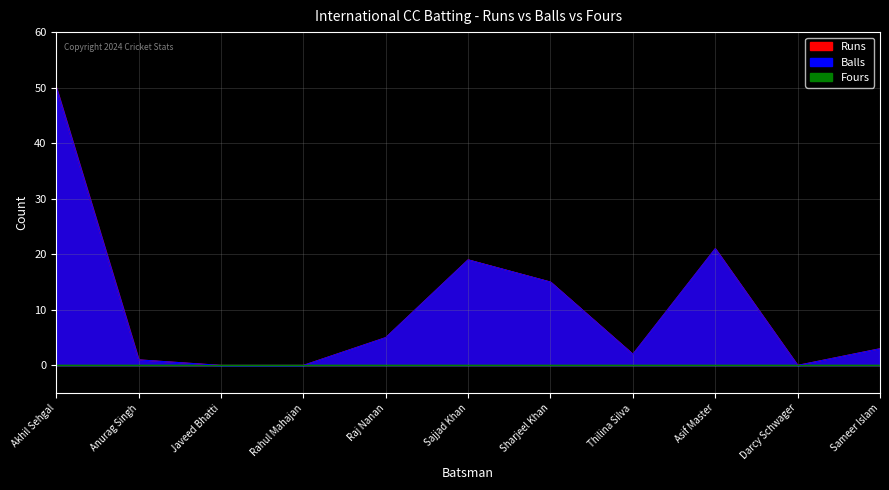

Reading left to right, transcribe all the data shown in this chart.

Runs: Akhil Sehgal=50	Anurag Singh=1	Javeed Bhatti=0	Rahul Mahajan=0	Raj Nanan=5	Sajjad Khan=19	Sharjeel Khan=15	Thilina Silva=2	Asif Master=21	Darcy Schwager=0	Sameer Islam=3
Balls: Akhil Sehgal=50	Anurag Singh=1	Javeed Bhatti=0	Rahul Mahajan=0	Raj Nanan=5	Sajjad Khan=19	Sharjeel Khan=15	Thilina Silva=2	Asif Master=21	Darcy Schwager=0	Sameer Islam=3